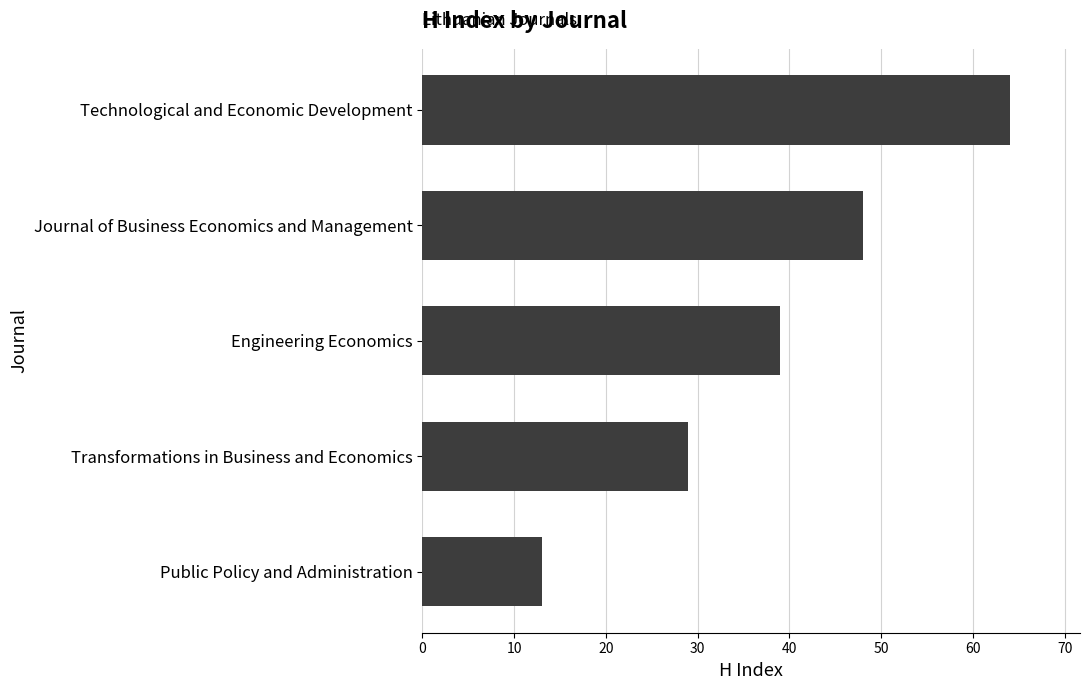

List the labels in order of value, largest first.

Technological and Economic Development, Journal of Business Economics and Management, Engineering Economics, Transformations in Business and Economics, Public Policy and Administration